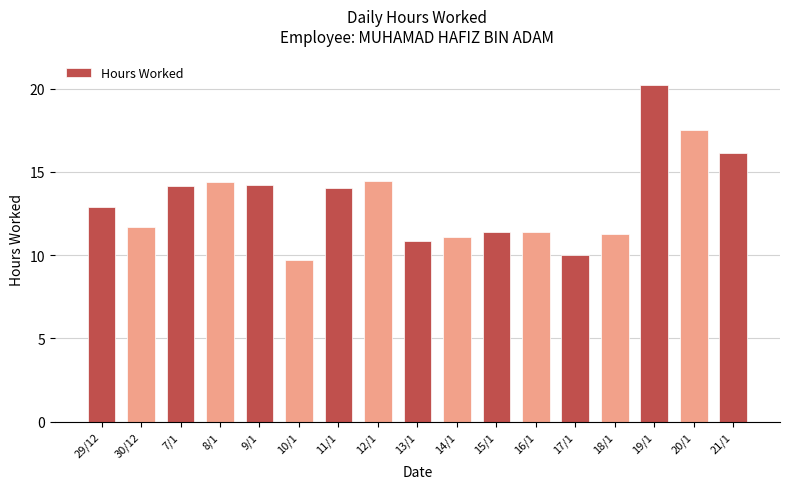

Approximately how many times larger is the value at 30/12 compared to 16/1?

1.0